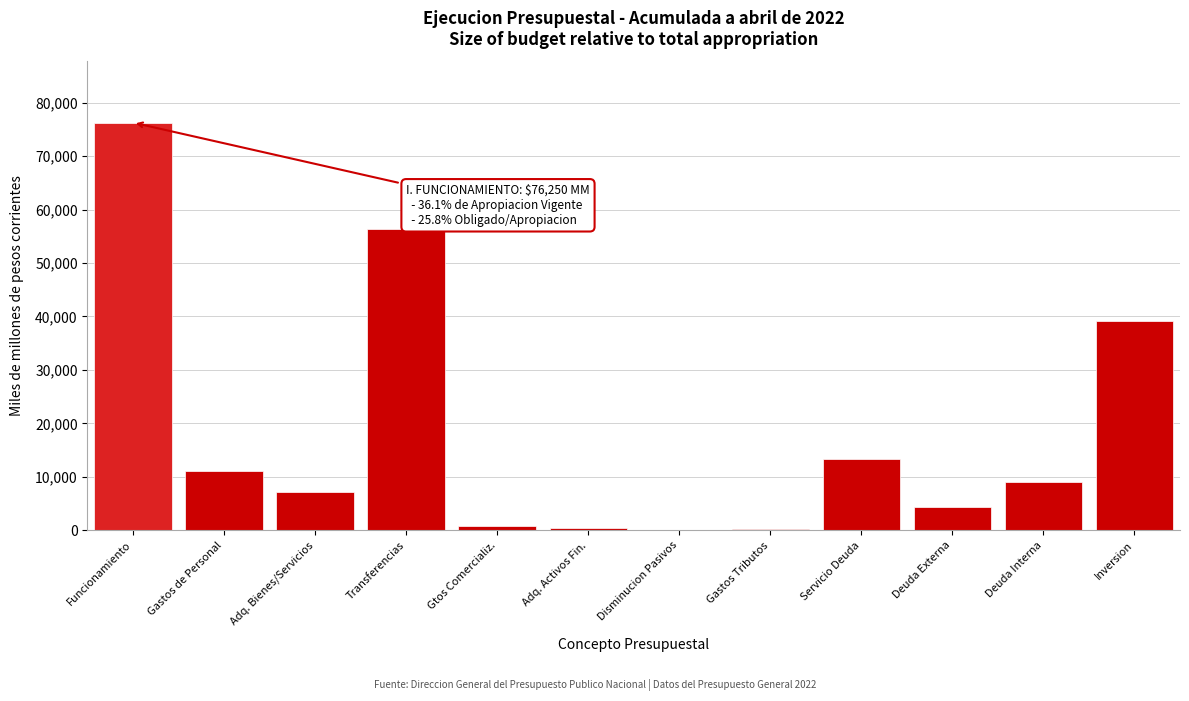

What is the ratio of the value at Inversion to the value at Deuda Externa?

9.0